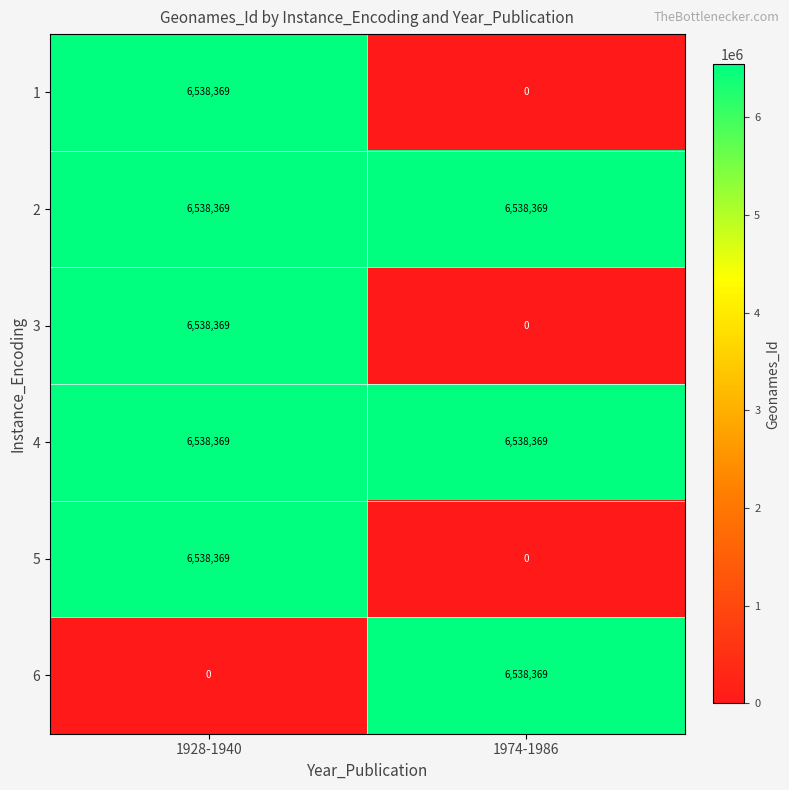

How many data points does each series have?

2